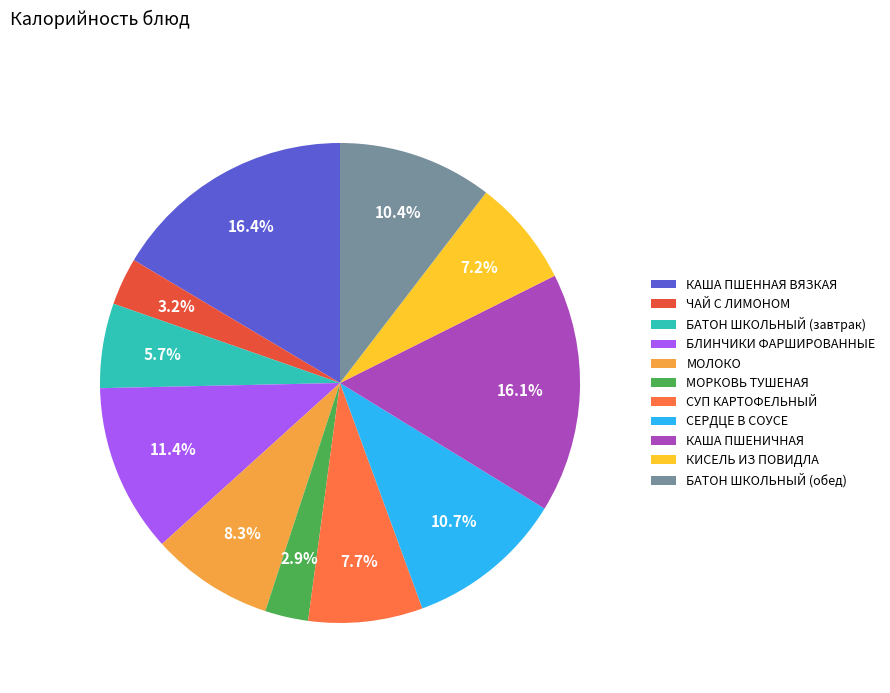

What portion of the pie excludes МОРКОВЬ ТУШЕНАЯ?

97.1%